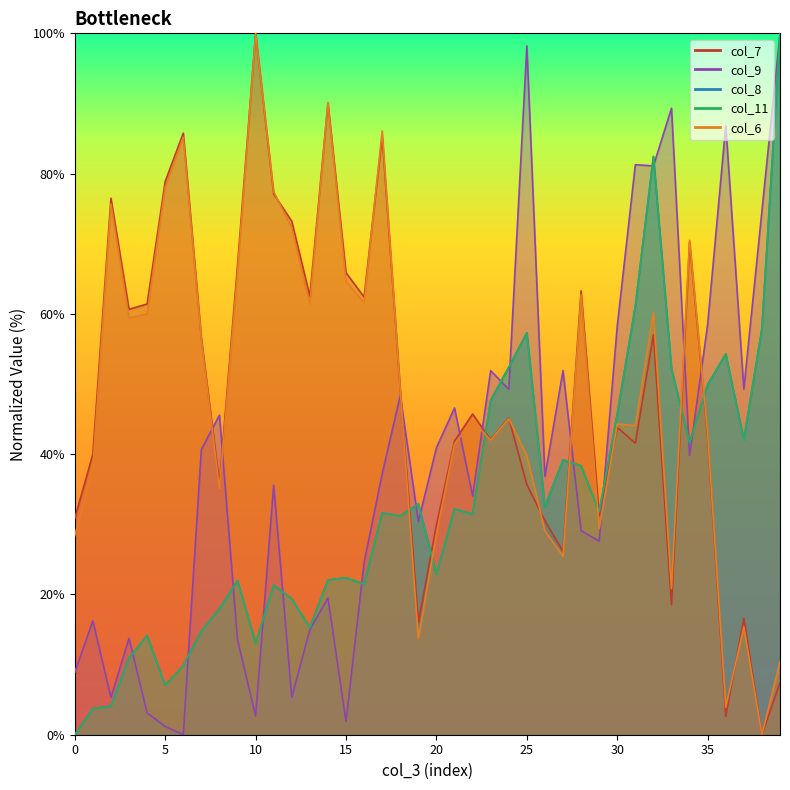

What are all the series names shown in the legend?

col_7, col_9, col_8, col_11, col_6